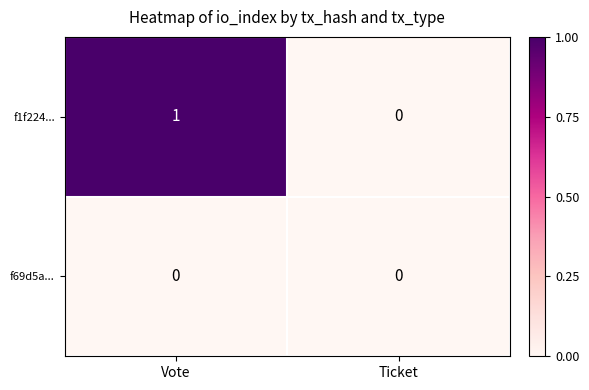

Count the number of categories in the chart.

2